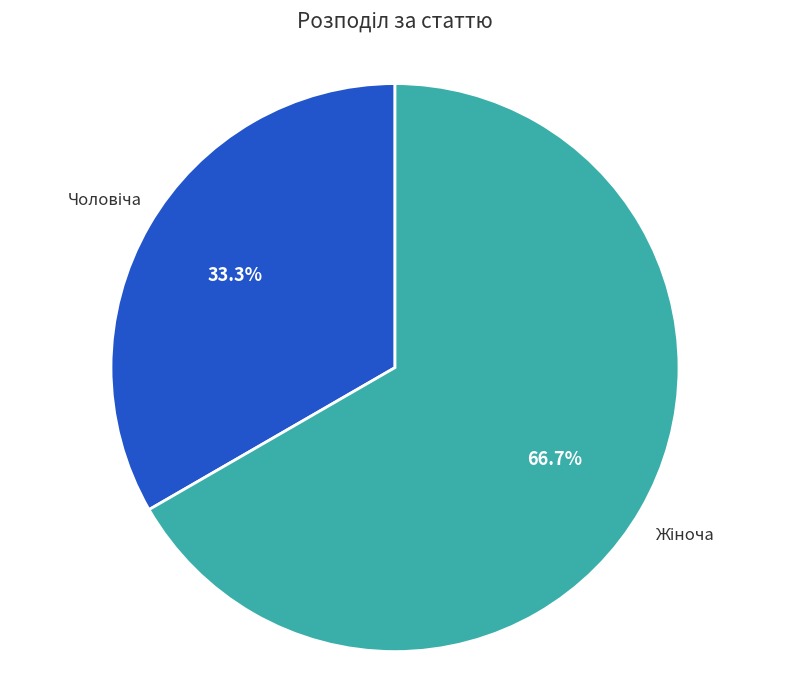

Does any single category account for the majority?

Yes